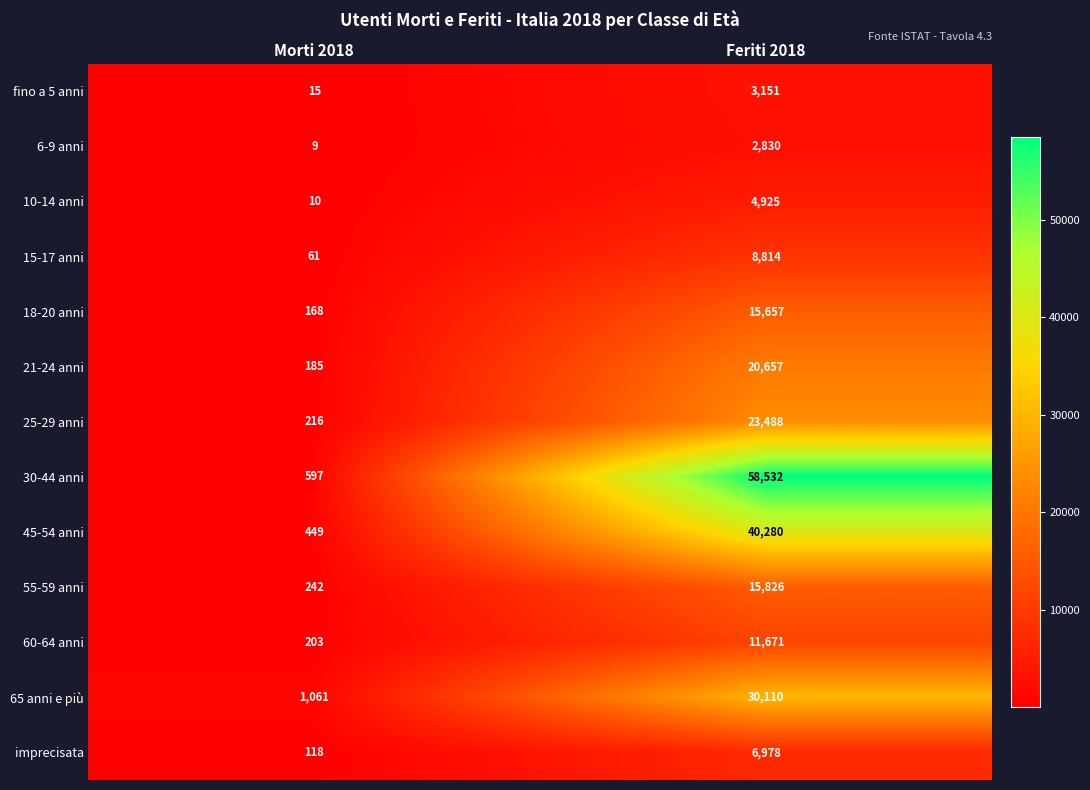

What is the maximum value for 15-17 anni?

8814